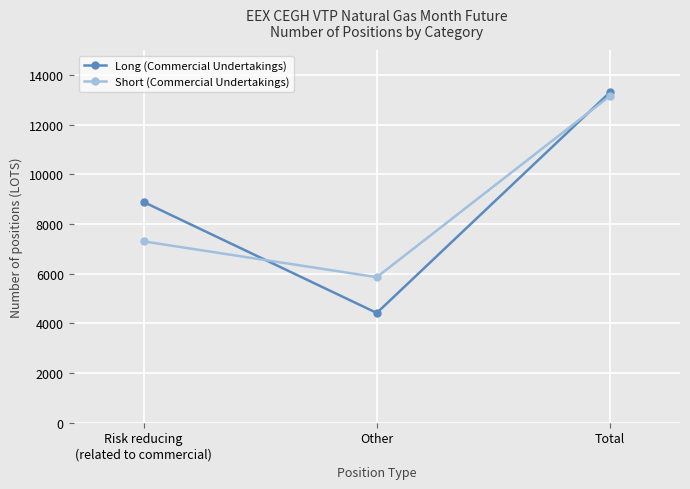

Is it true that Long (Commercial Undertakings) equals 23178 at Total?

False